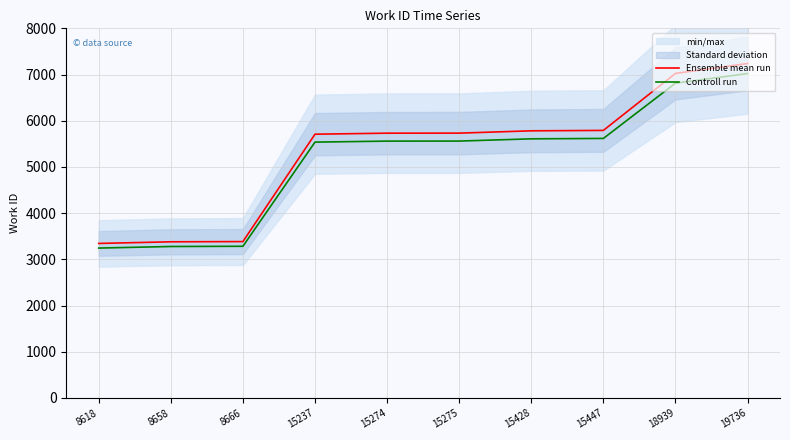

Between 15275 and 15428, which series saw the biggest shift?

Ensemble mean run